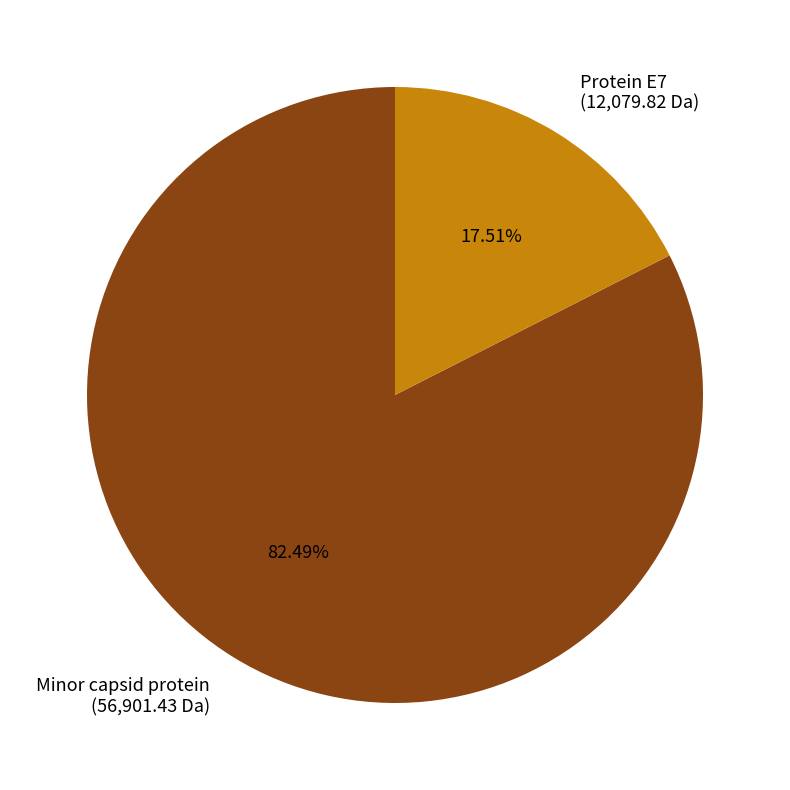

To the nearest percent, what is the combined percentage of Minor capsid protein and Protein E7?

100%